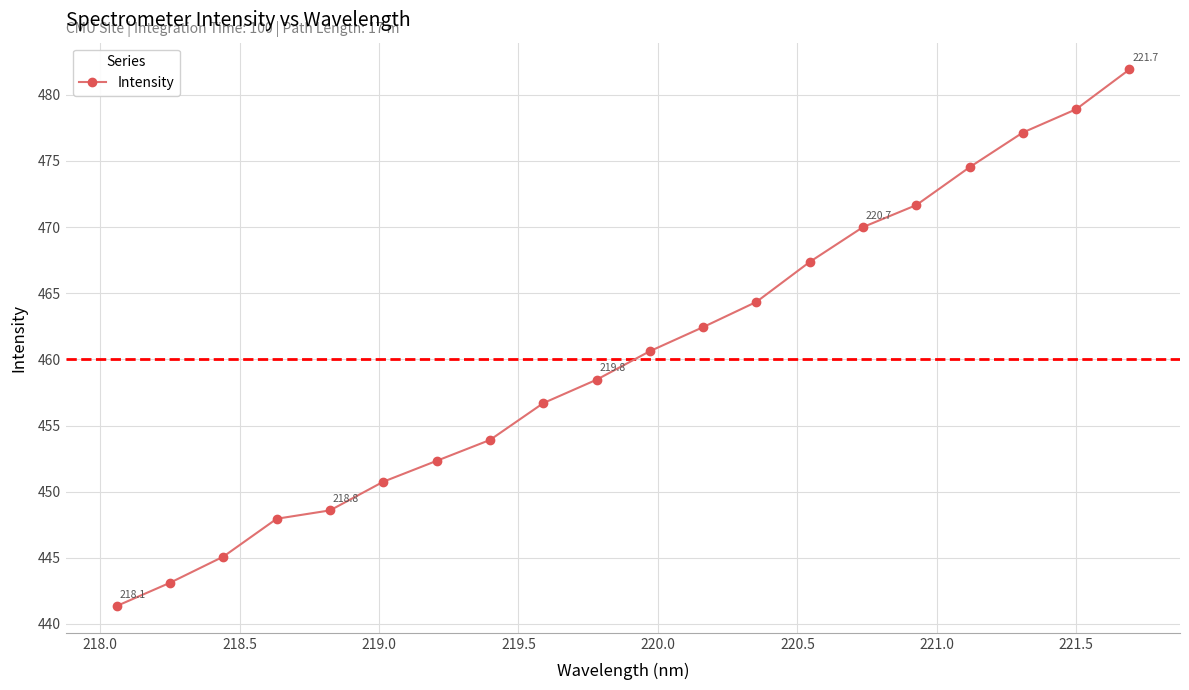

Reading left to right, list all the values displayed in this chart.

441.4	443.1	445.1	448.0	448.6	450.8	452.3	453.9	456.7	458.5	460.6	462.4	464.3	467.4	470.0	471.7	474.5	477.1	478.9	481.9